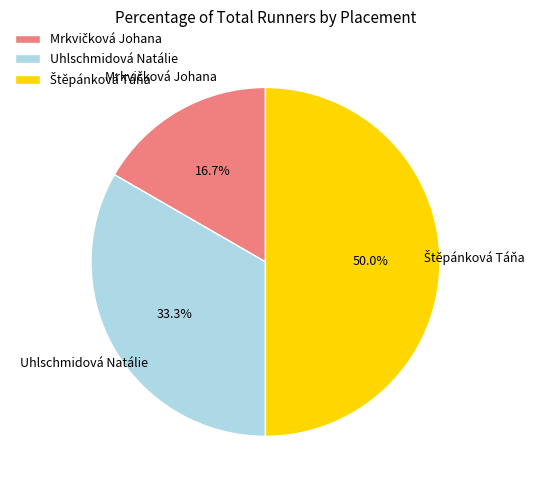

Is Uhlschmidová Natálie the majority of the pie?

No